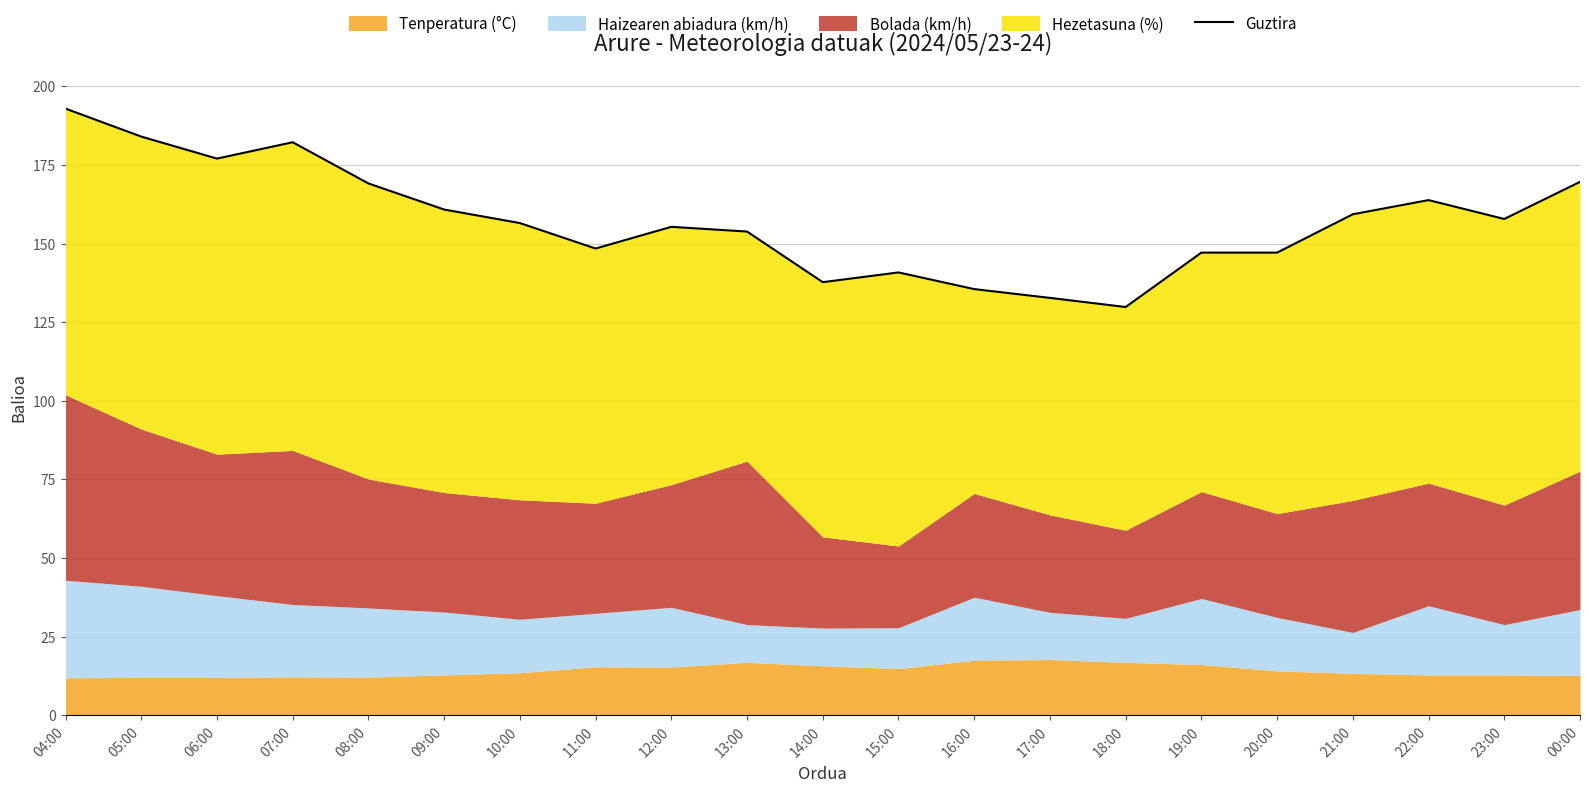

How many points are lower than both their immediate neighbors (excluding endpoints)?

5